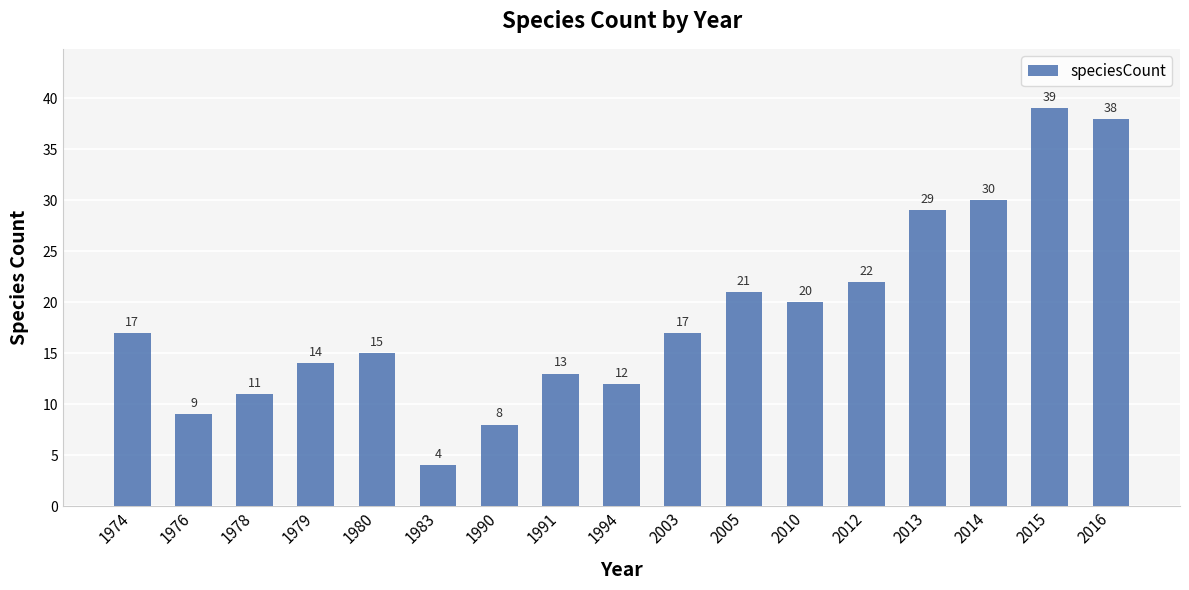

True or false: the data shows 25 at 2016.

False